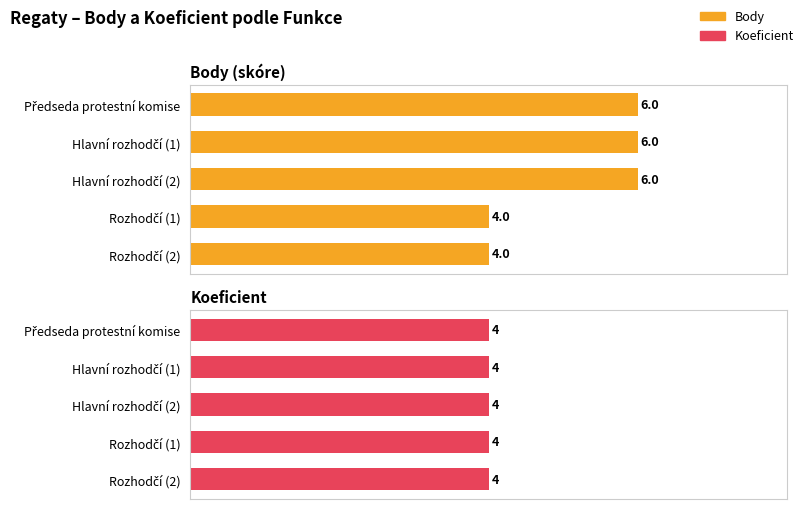

Between 2 and 3, which series saw the biggest shift?

Body